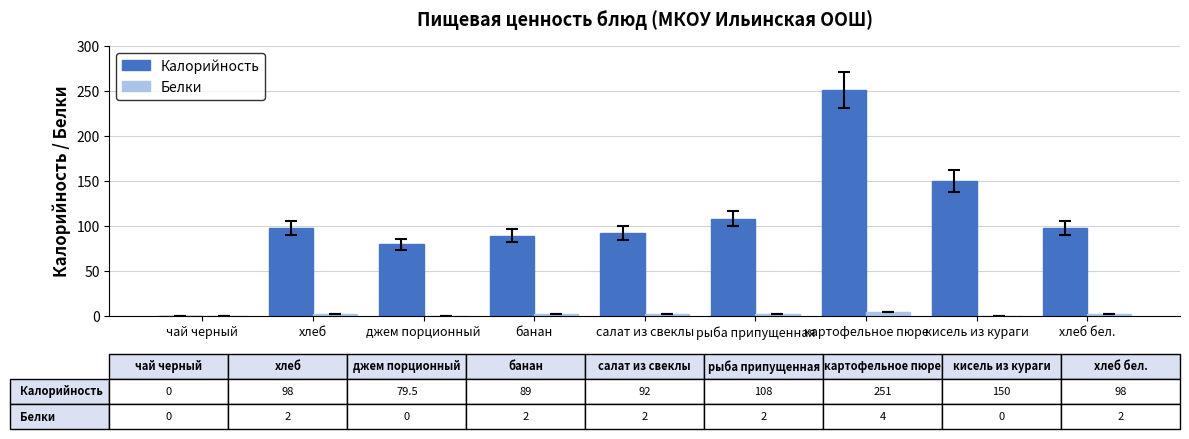

The Белки series shows 0.0 at джем порционный. True or false?

True